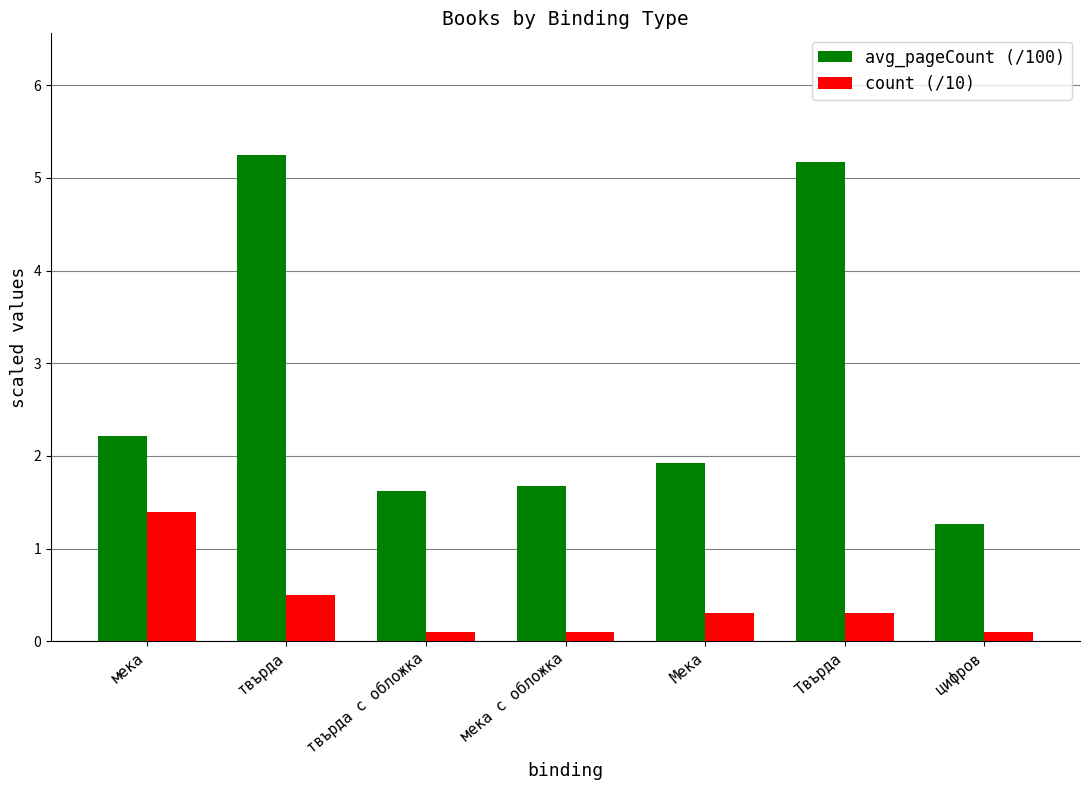

At which label is avg_pageCount (/100) closest to 3?

мека